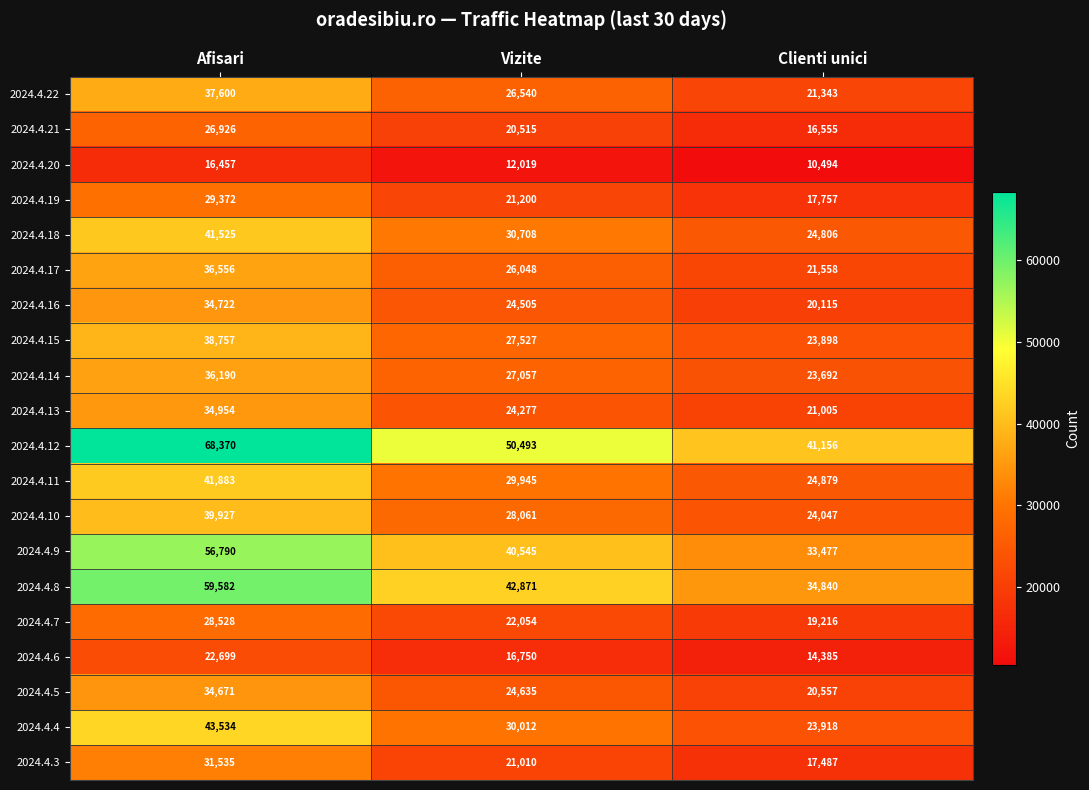

Which label corresponds to the smallest value in the chart?

Clienti unici